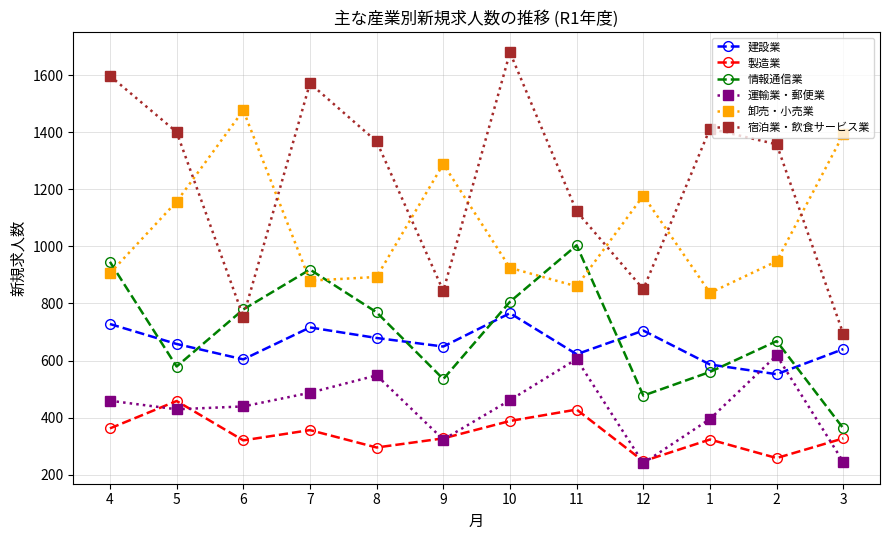

True or false: 卸売・小売業 has more than 1 points higher than both neighbors.

True